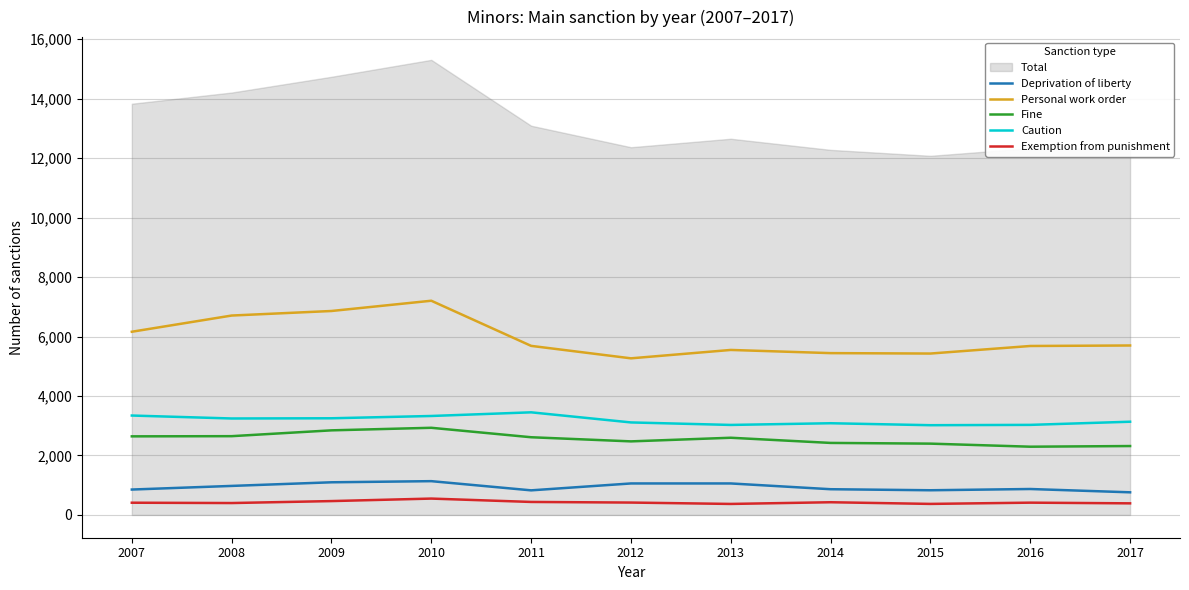

Reading left to right, what are all the values shown in this chart?

Deprivation of liberty: 2007=855	2008=977	2009=1099	2010=1137	2011=828	2012=1060	2013=1060	2014=866	2015=831	2016=873	2017=762
Personal work order: 2007=6162	2008=6707	2009=6860	2010=7205	2011=5687	2012=5268	2013=5550	2014=5443	2015=5429	2016=5683	2017=5700
Fine: 2007=2644	2008=2650	2009=2846	2010=2932	2011=2614	2012=2475	2013=2597	2014=2423	2015=2399	2016=2296	2017=2318
Caution: 2007=3344	2008=3245	2009=3252	2010=3329	2011=3452	2012=3112	2013=3028	2014=3085	2015=3019	2016=3030	2017=3136
Exemption from punishment: 2007=412	2008=401	2009=467	2010=551	2011=438	2012=417	2013=371	2014=428	2015=372	2016=414	2017=391